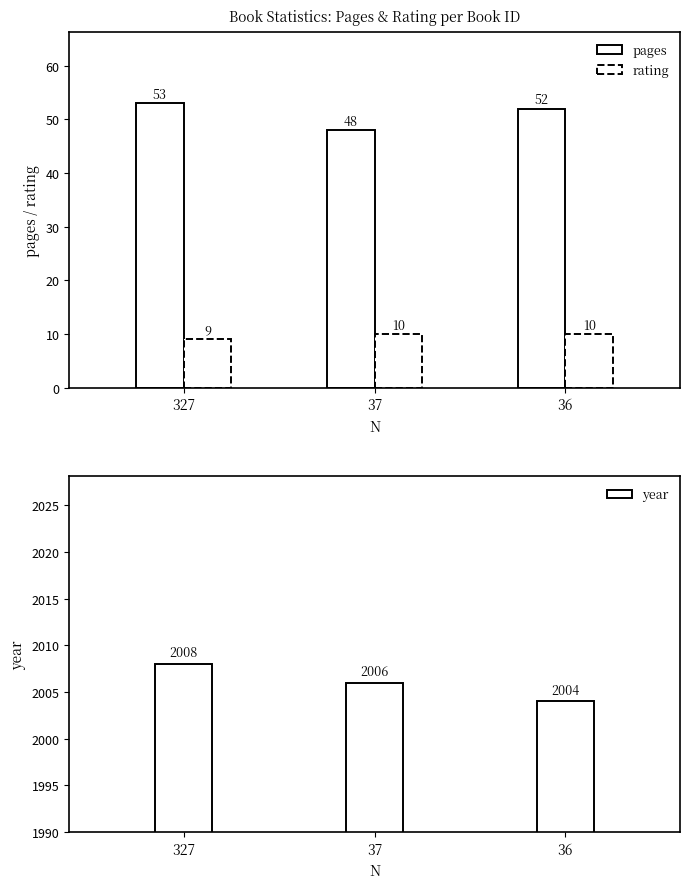

What is the minimum value shown in the chart?

9